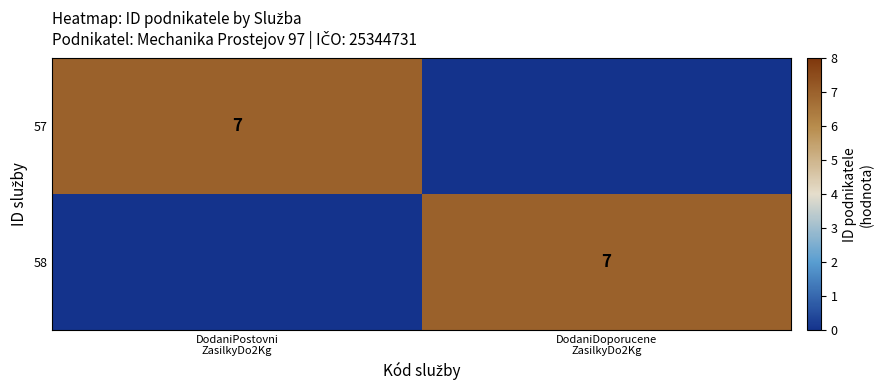

How many categories are shown in the chart?

2